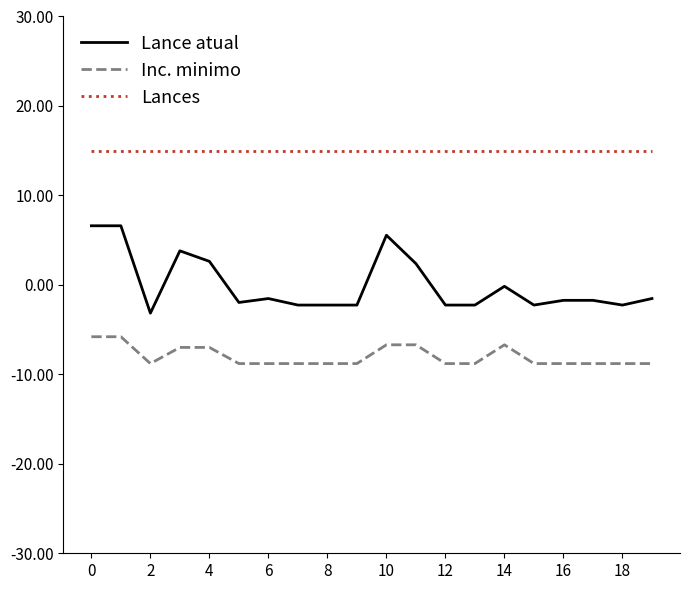

Which series has the largest range (max minus min)?

Lance atual